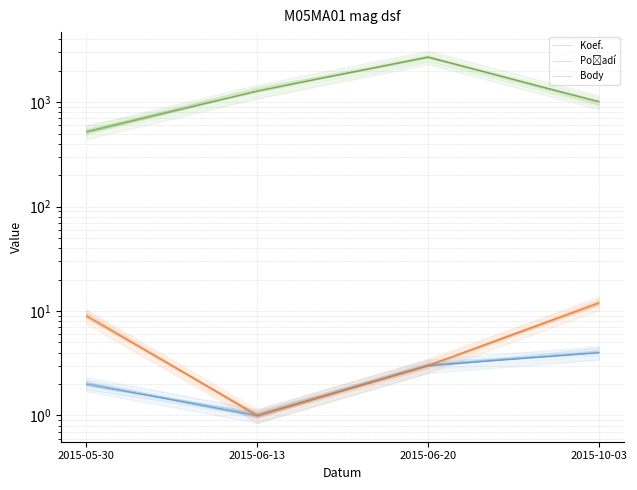

How many values in the Body series are below 1277?

2